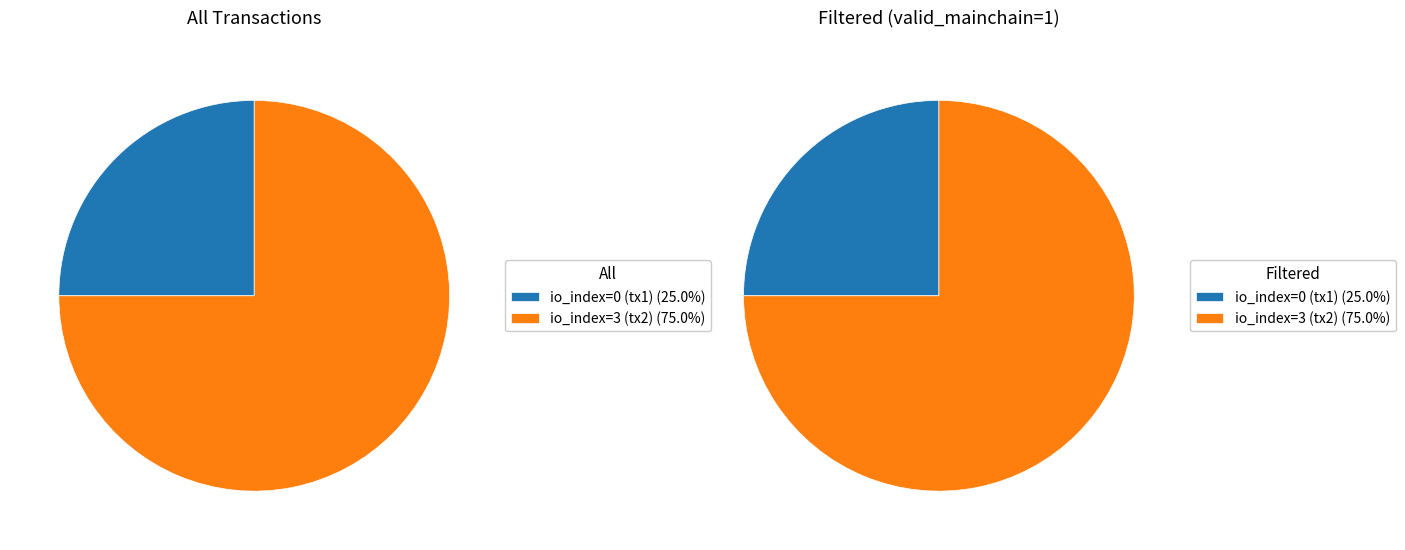

Count the number of slices in the pie.

2